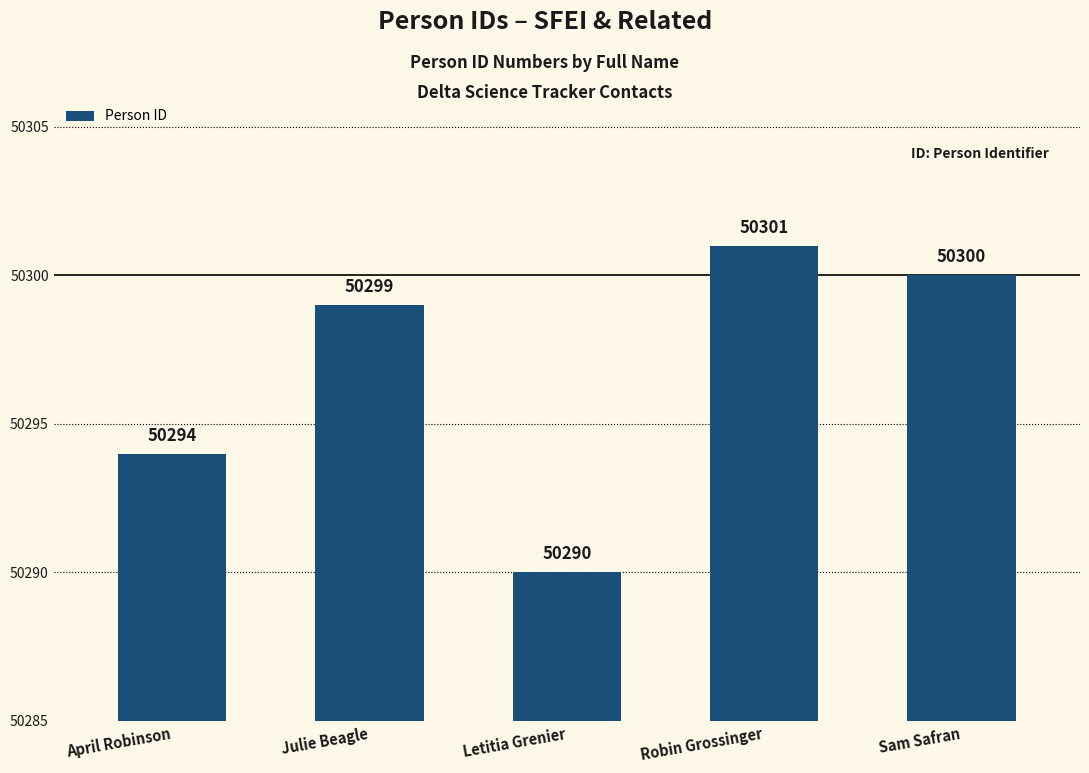

What is the sum of all values?

251484